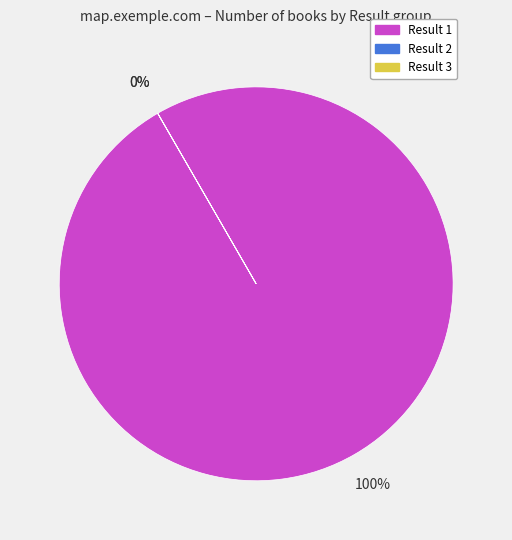

Is it true that 3 is 0% of the pie?

True